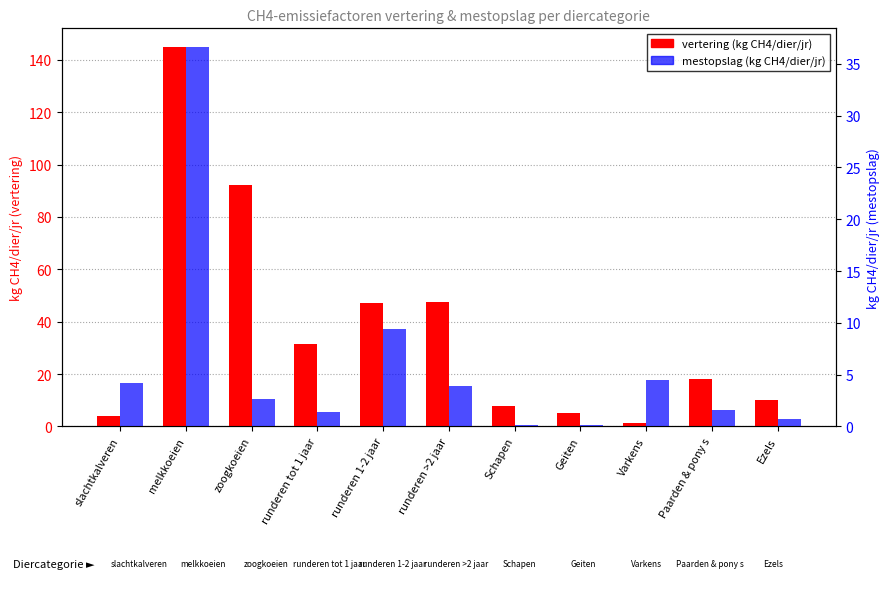

List the labels in order of vertering (kg CH4/dier/jr) value, smallest first.

Varkens, slachtkalveren, Geiten, Schapen, Ezels, Paarden & pony s, runderen tot 1 jaar, runderen 1-2 jaar, runderen >2 jaar, zoogkoeien, melkkoeien